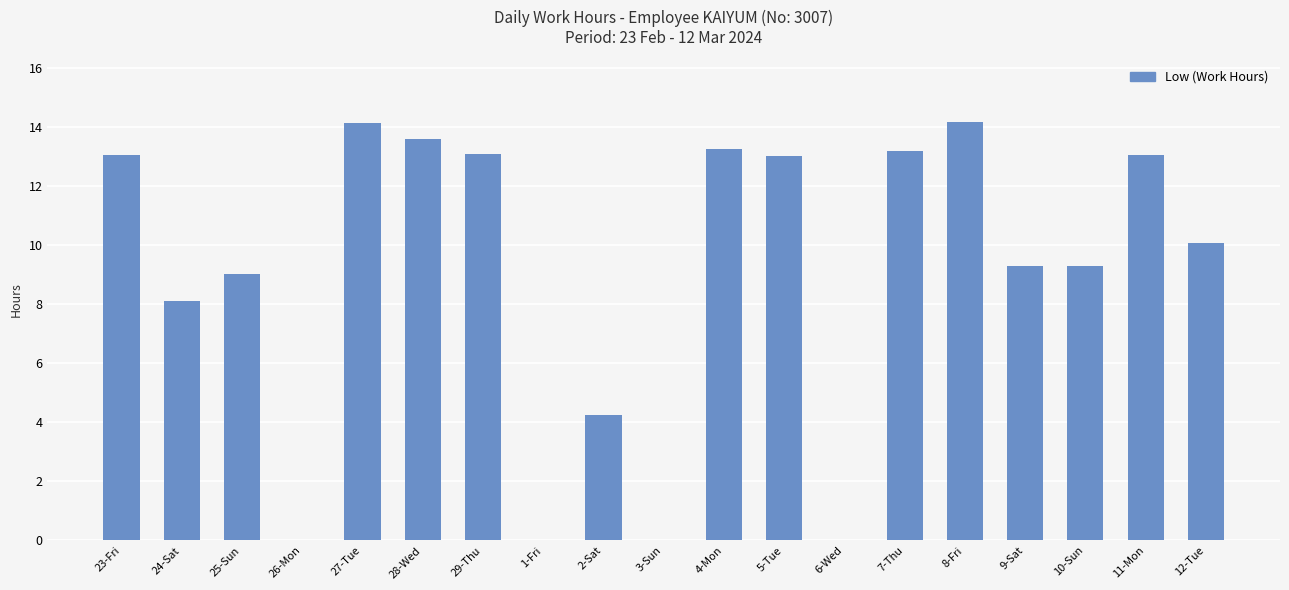

At which label is the value closest to 7?

24-Sat